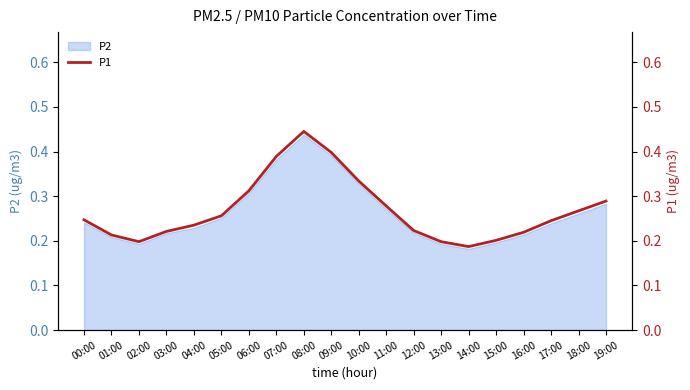

Which category has the lowest value across all series?

14:00